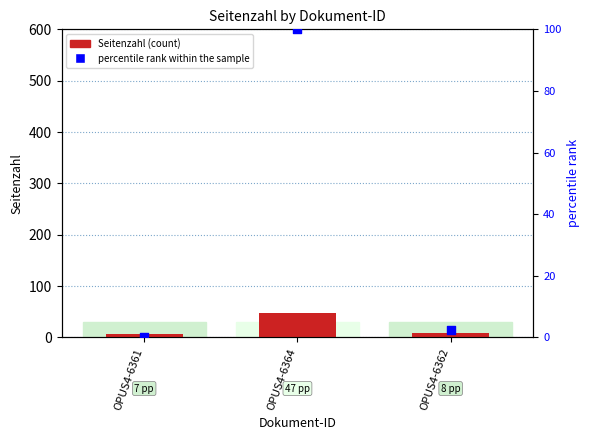

Which series has the largest total across all categories?

percentile rank within the sample